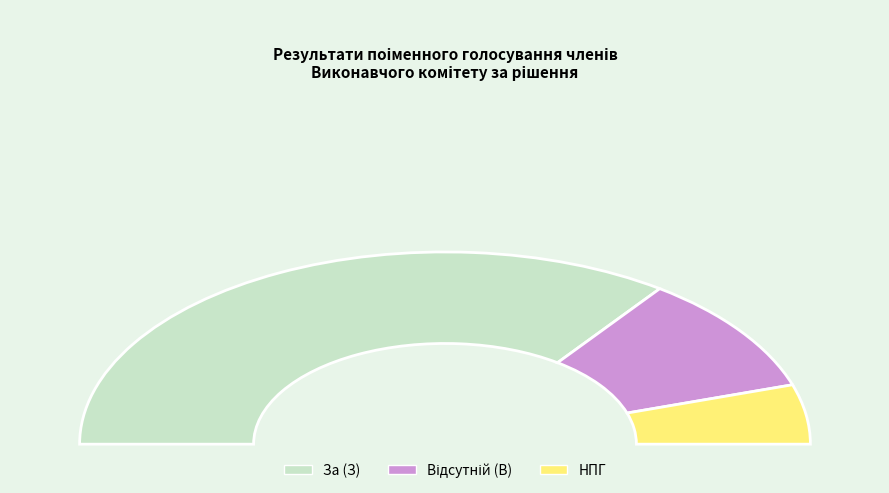

How many slices are in this pie chart?

3